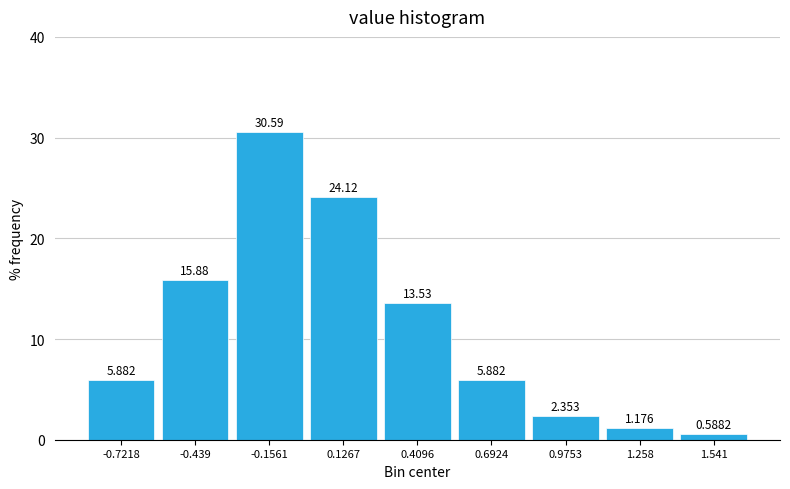

Reading left to right, transcribe this chart: for each bar, give the range it covers on the x-axis and its height. The bar edges are not printed on the chart, so give them approximately, as read against the axis.

-0.85 to -0.60: 5.8824
-0.60 to -0.30: 15.8824
-0.30 to 0.00: 30.5882
0.00 to 0.25: 24.1176
0.25 to 0.55: 13.5294
0.55 to 0.85: 5.8824
0.85 to 1.10: 2.3529
1.10 to 1.40: 1.1765
1.40 to 1.70: 0.5882